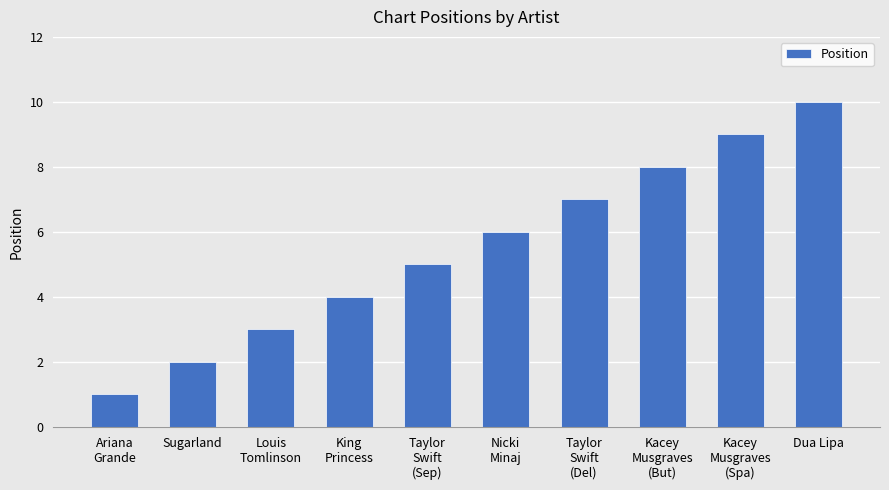

How many bars are there in total?

10